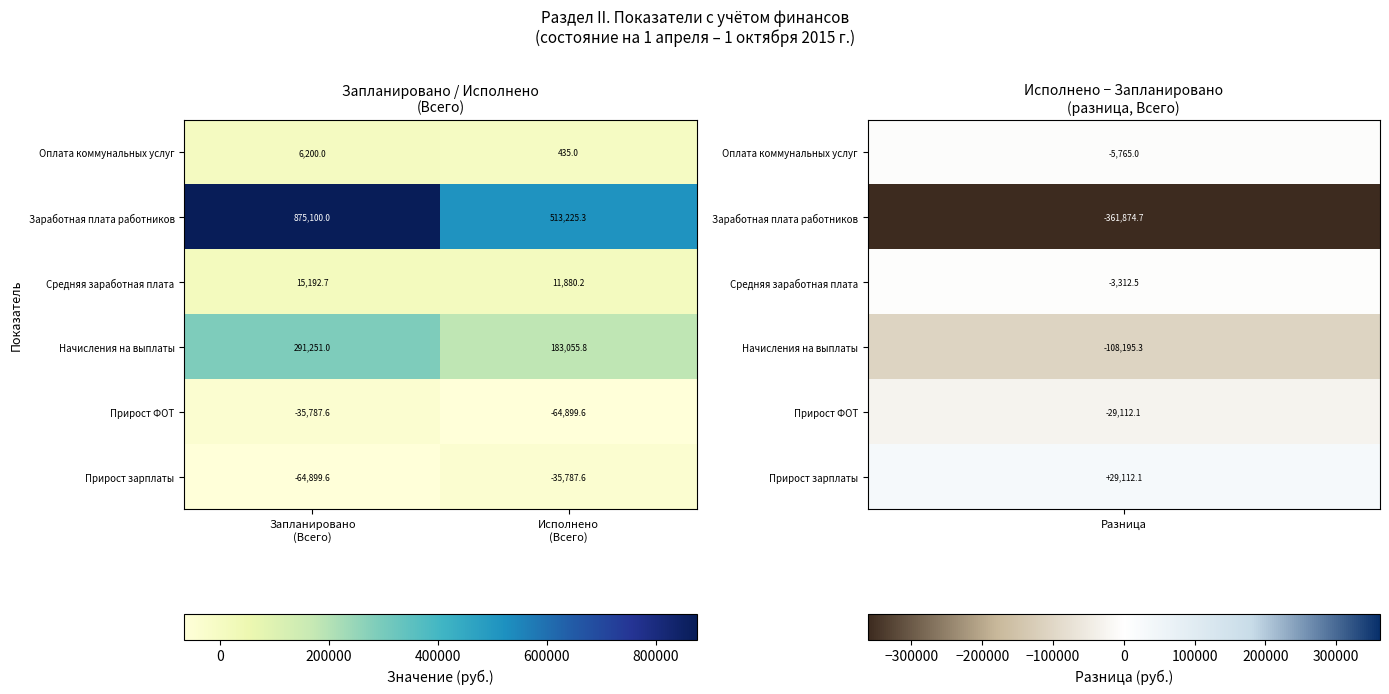

How many distinct data groups are displayed?

6